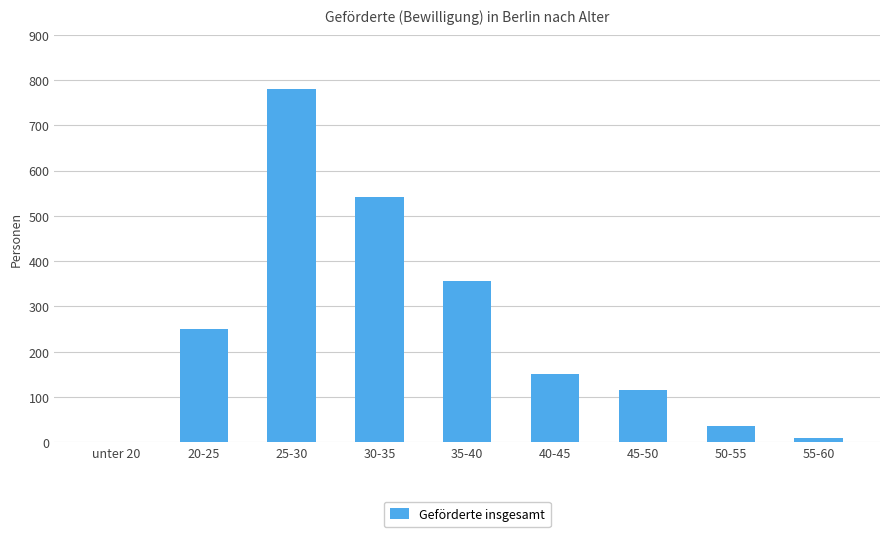

True or false: the data shows 54 at 40-45.

False